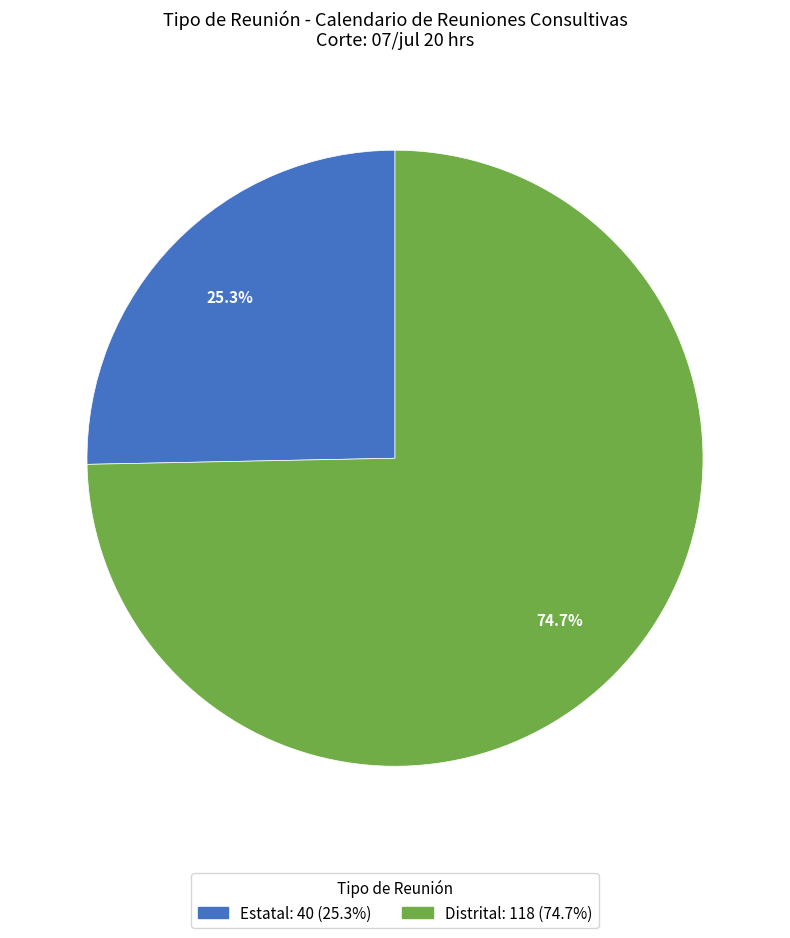

Which has a higher value, Distrital or Estatal?

Distrital